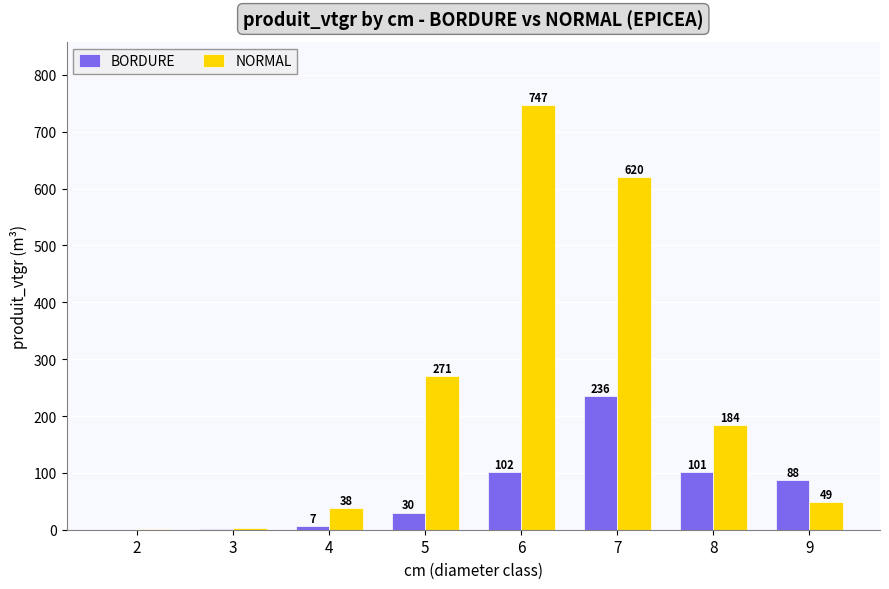

The value of NORMAL at 6 is 746.6. True or false?

True